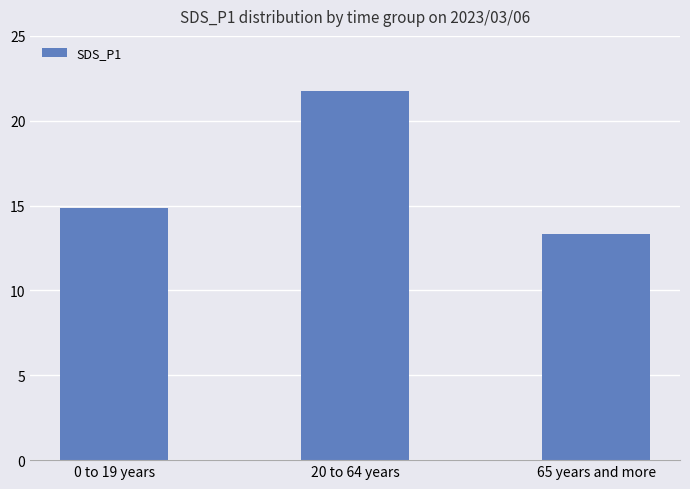

Is it true that the value at 20 to 64 years is 21.8?

True